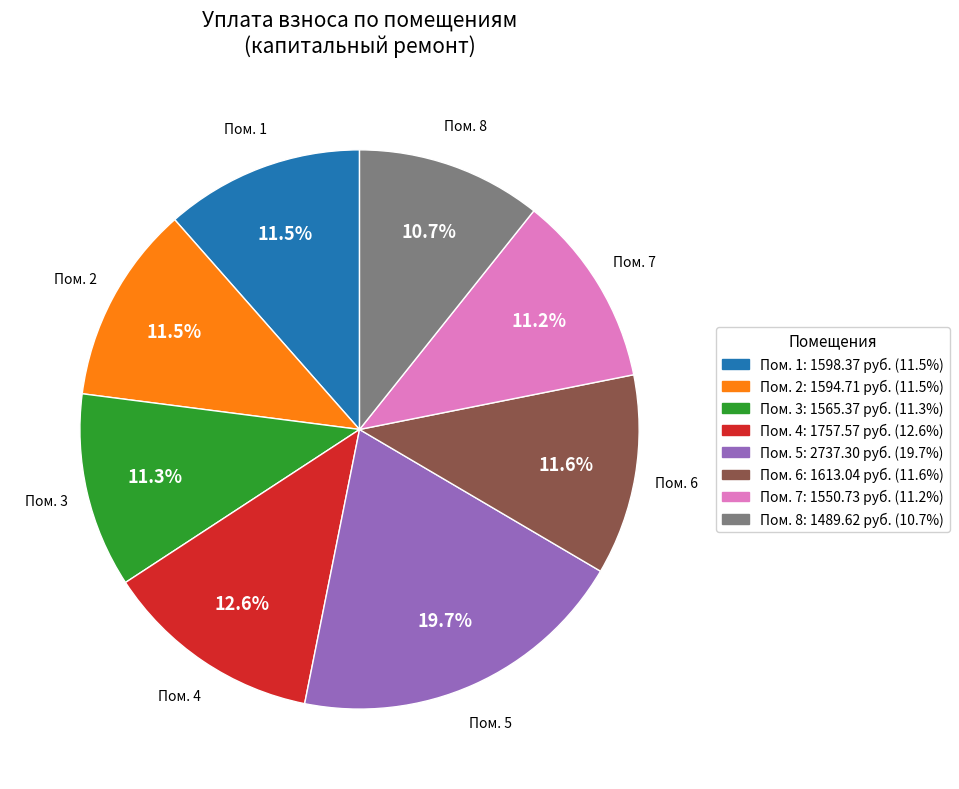

Is there a majority slice in this chart?

No